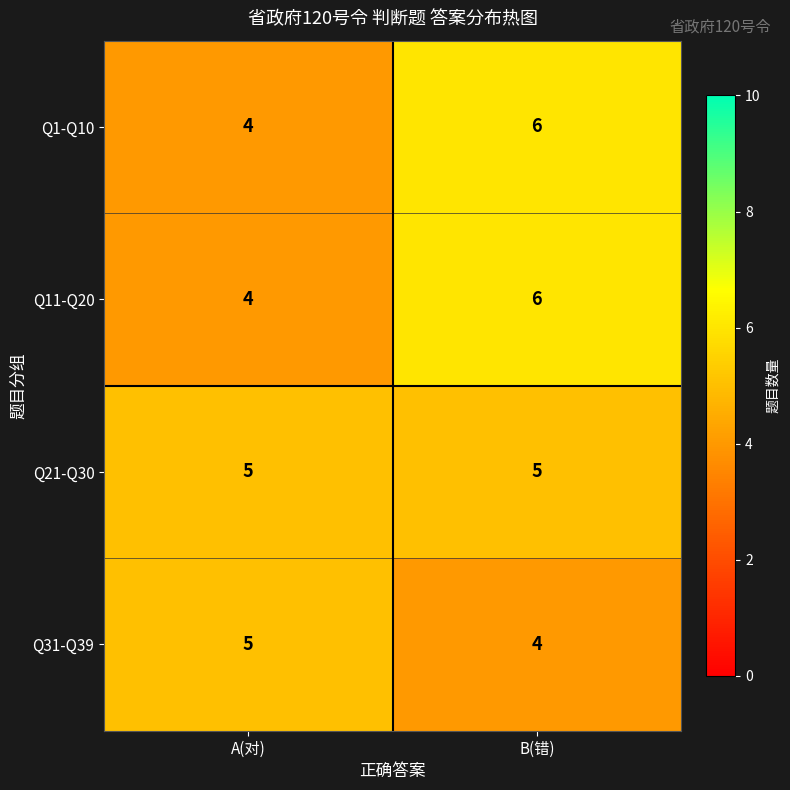

Read the Q31-Q39 value at B(错).

4